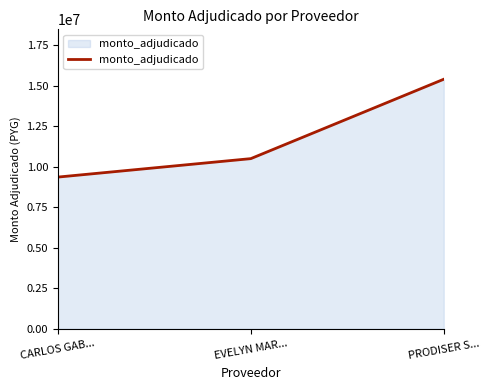

What is the sum of all values?

35254050